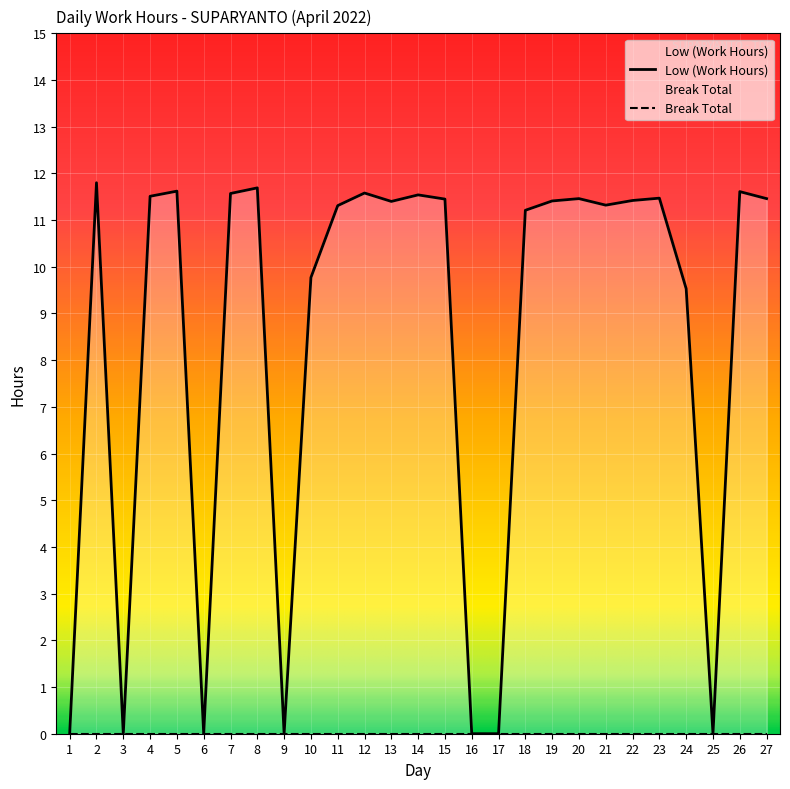

What is the difference between the maximum and second lowest values?

11.8